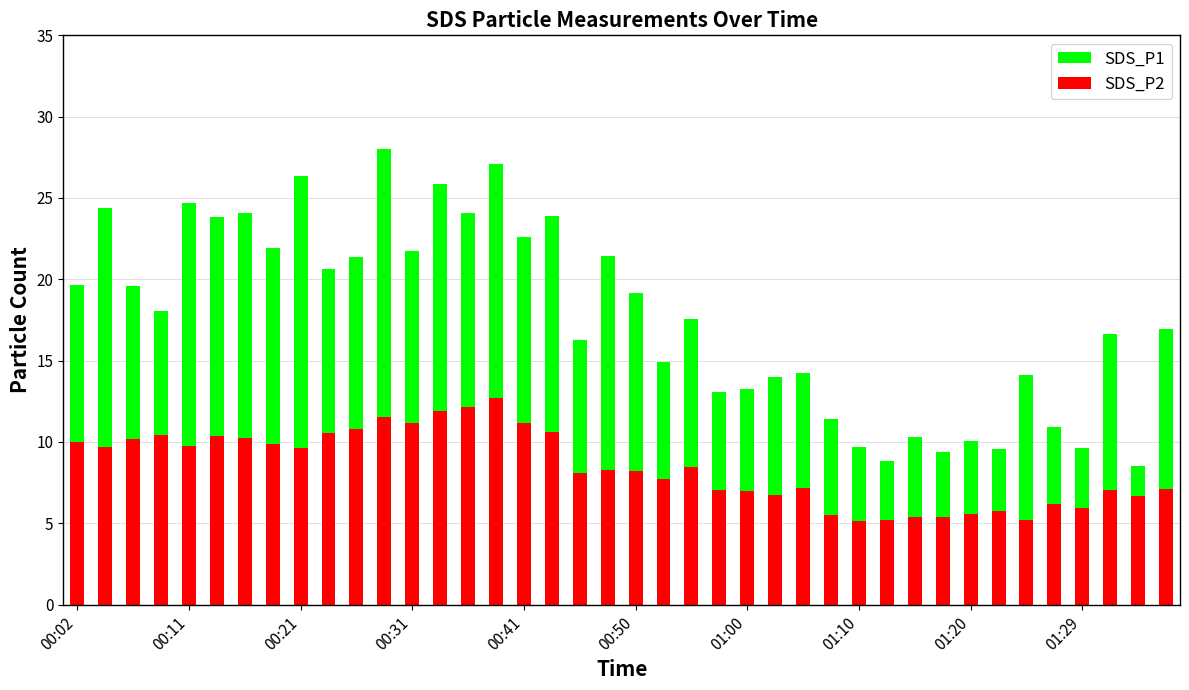

What is the value of the SDS_P2 bar at the 31st from the left?

5.4